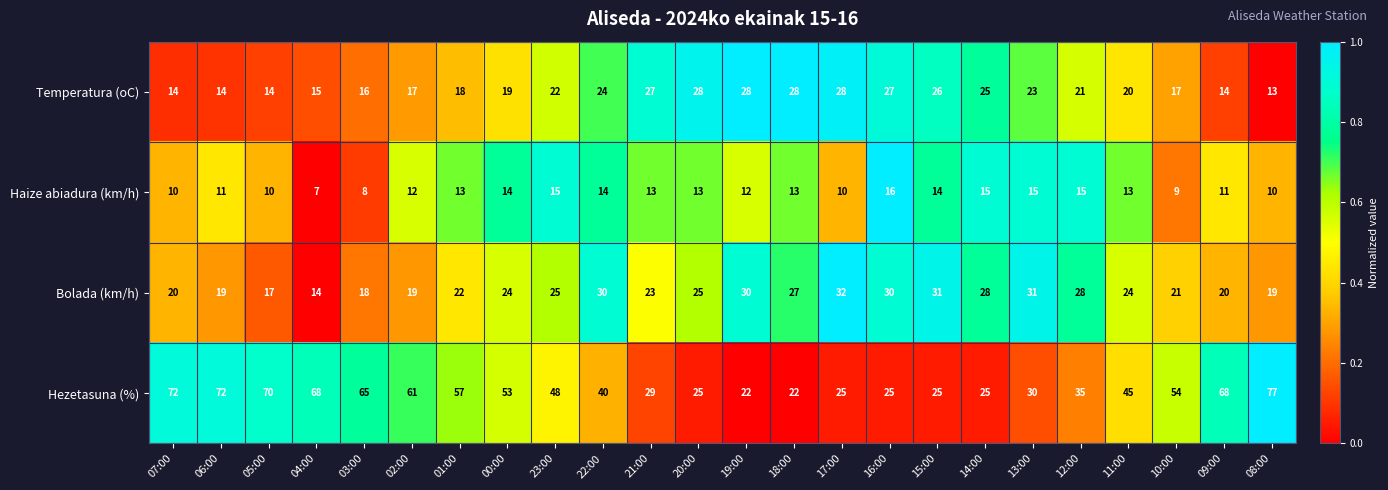

Which series changed the most between 00:00 and 21:00?

Hezetasuna (%)